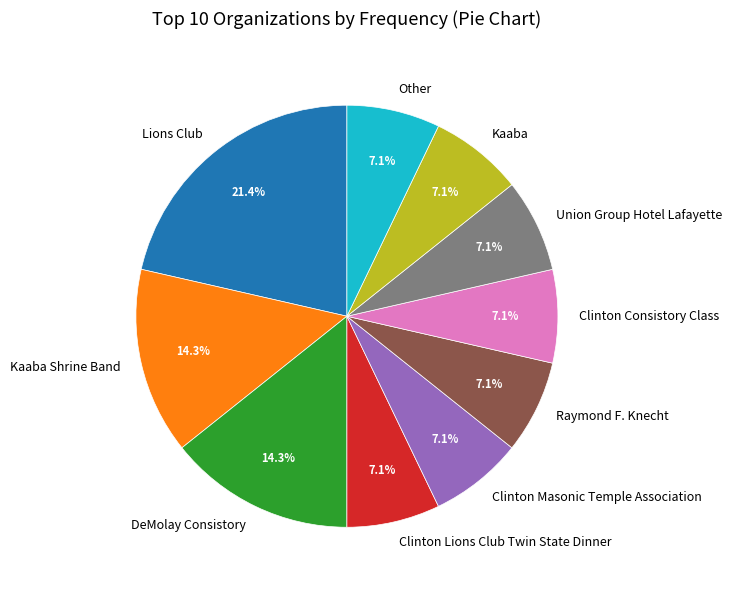

To the nearest percent, what percentage of the pie is Clinton Consistory Class?

7%